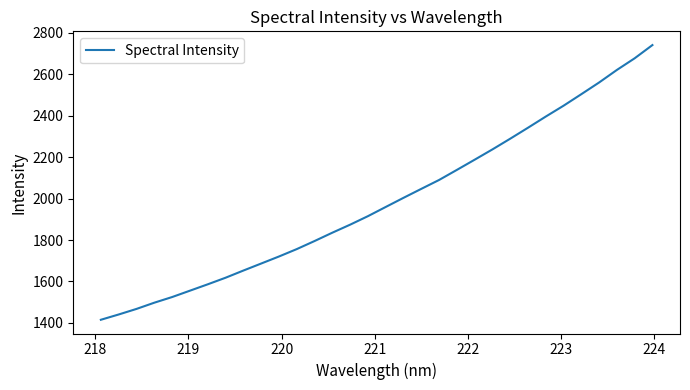

What is the smallest value displayed?

1415.4